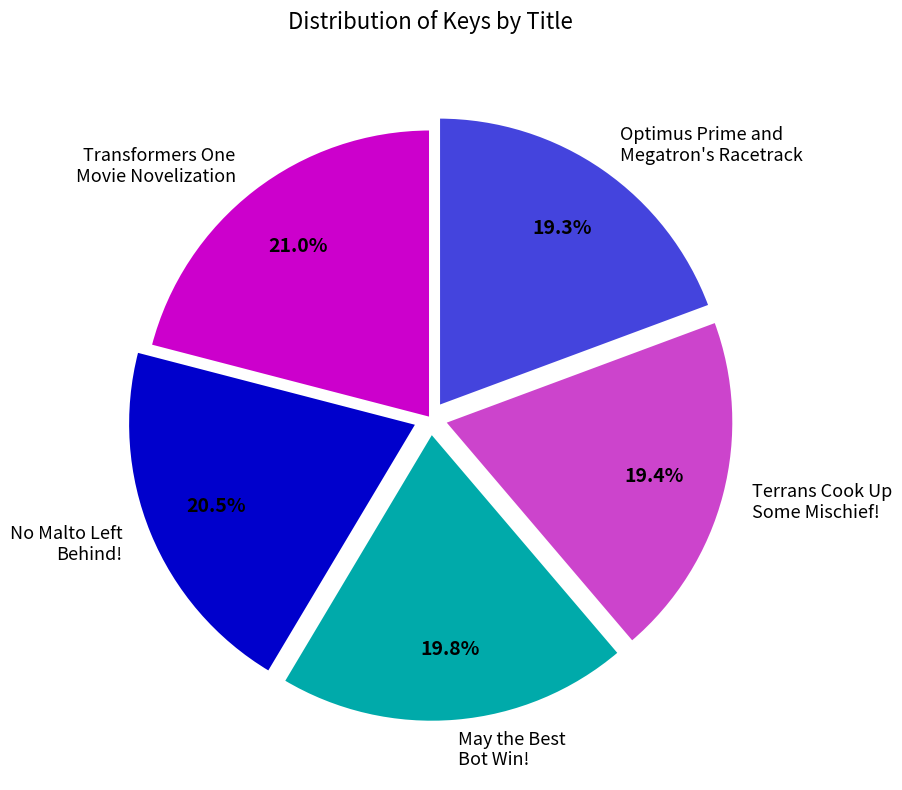

Which has a higher value, Transformers One Movie Novelization or Optimus Prime and Megatron's Racetrack?

Transformers One Movie Novelization